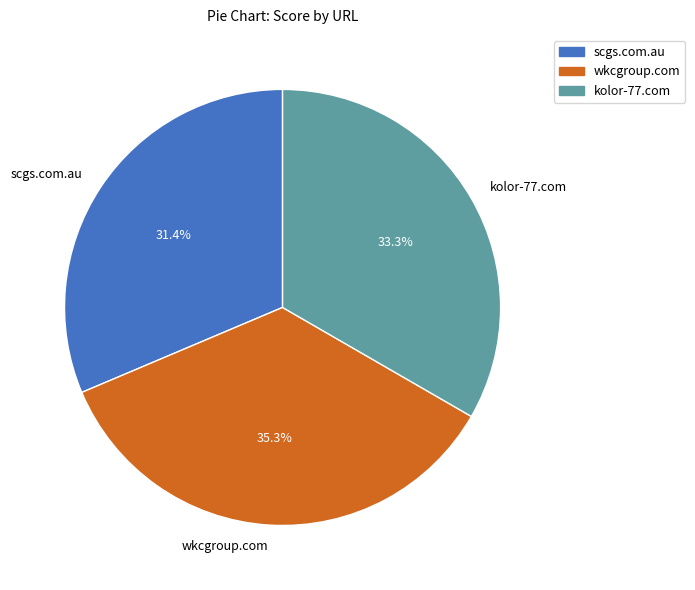

What is the ratio of the value at scgs.com.au to the value at wkcgroup.com?

0.9